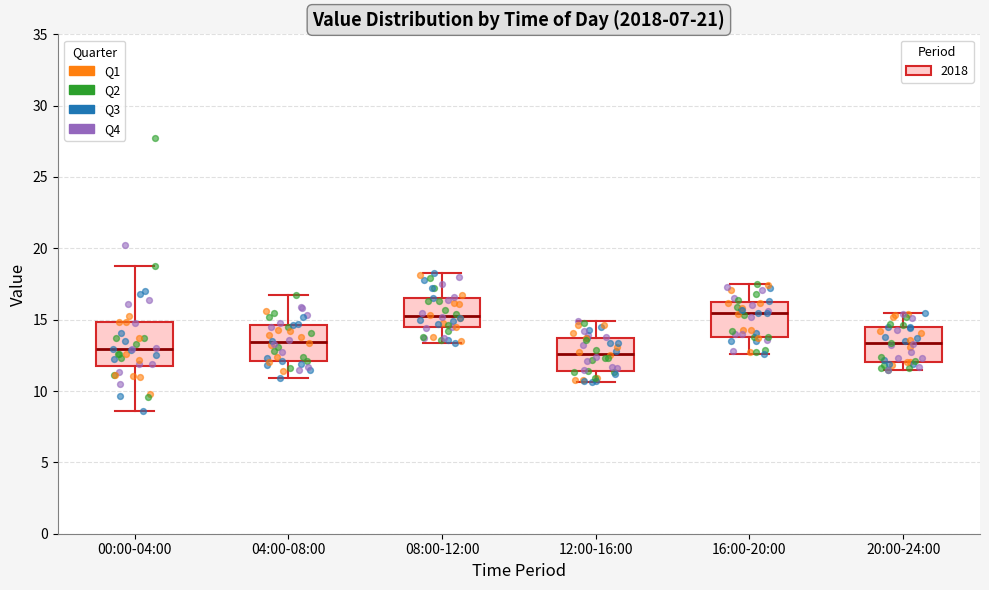

Reading left to right, read every box against the y-axis: the position of its median line, the range the box covers, and the ends of its whiskers. The values are not printed on the chart, so give them approximately, as read against the axis.

00:00-04:00: median 13.0, box 12.0 to 15.0, whiskers 8.5 to 18.5
04:00-08:00: median 13.5, box 12.0 to 14.5, whiskers 11.0 to 16.5
08:00-12:00: median 15.5, box 14.5 to 16.5, whiskers 13.5 to 18.5
12:00-16:00: median 12.5, box 11.5 to 13.5, whiskers 10.5 to 15.0
16:00-20:00: median 15.5, box 14.0 to 16.0, whiskers 12.5 to 17.5
20:00-24:00: median 13.5, box 12.0 to 14.5, whiskers 11.5 to 15.5